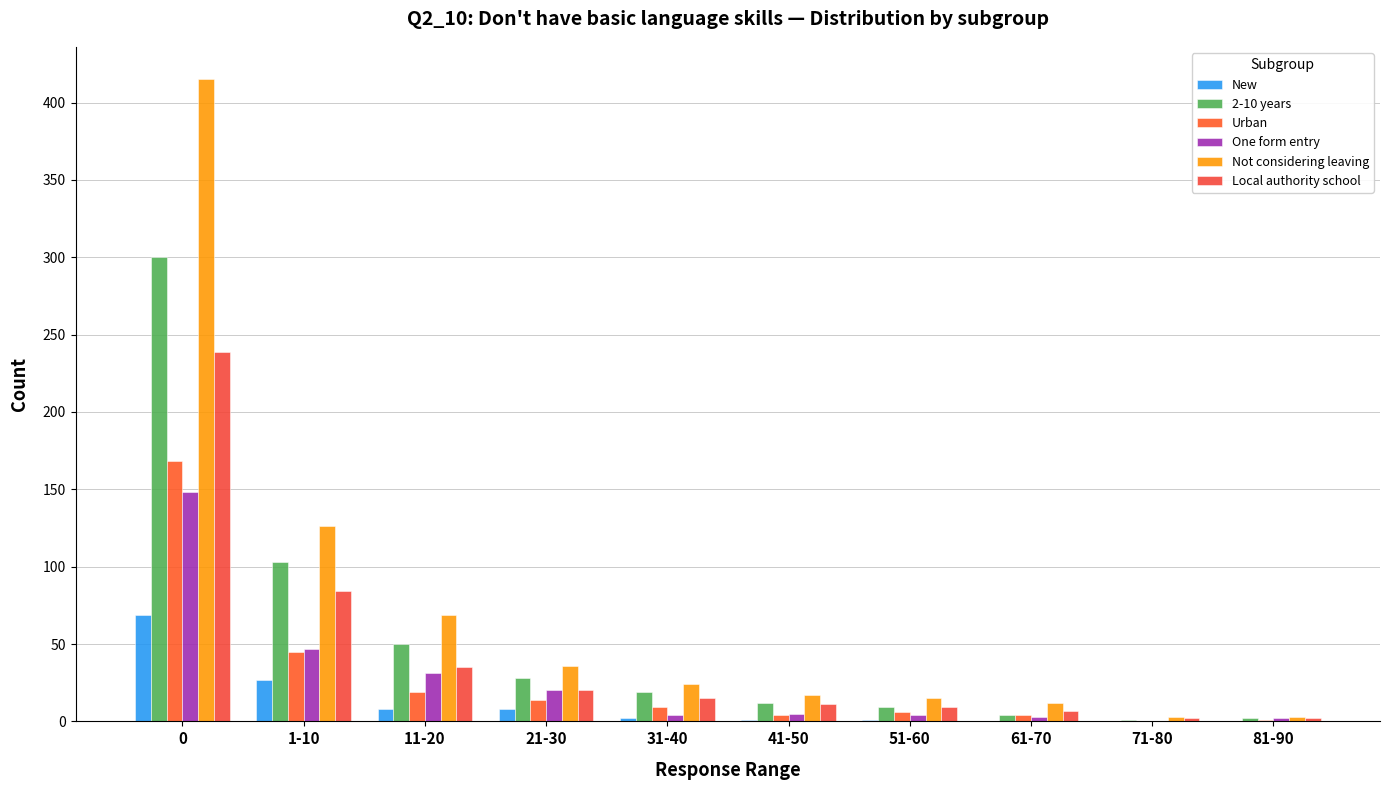

How many data points does each series have?

10